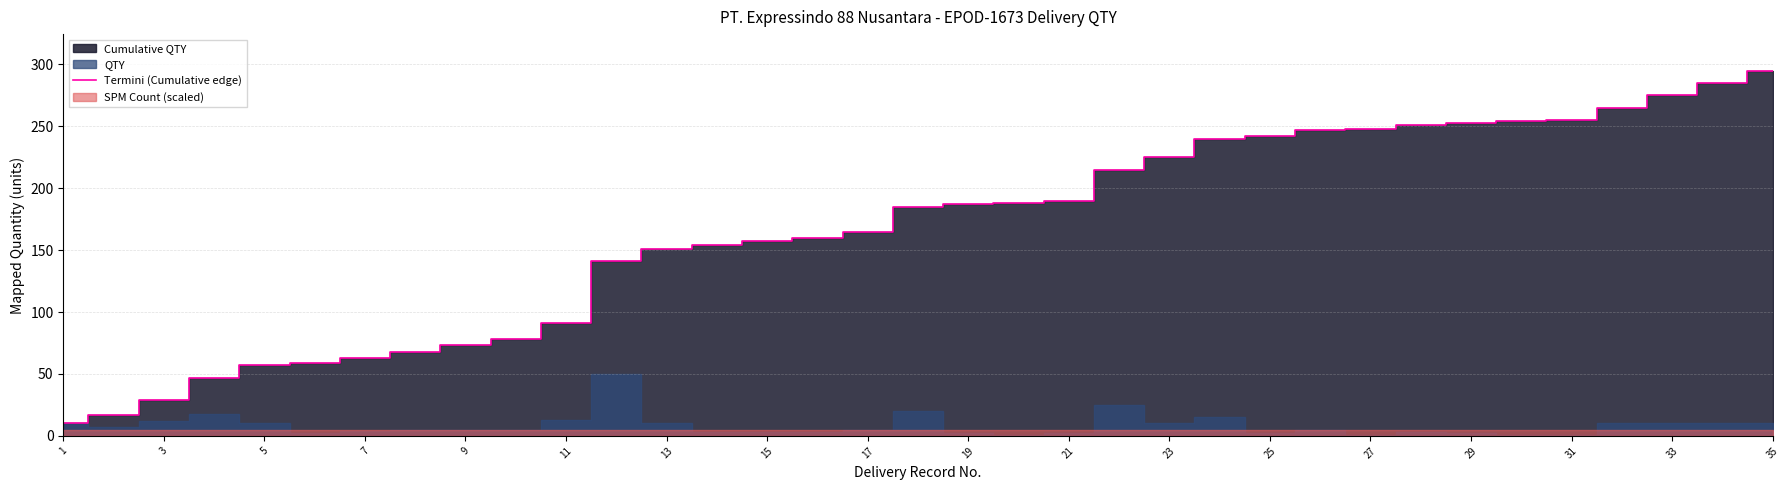

How many data points are less than 185?

17